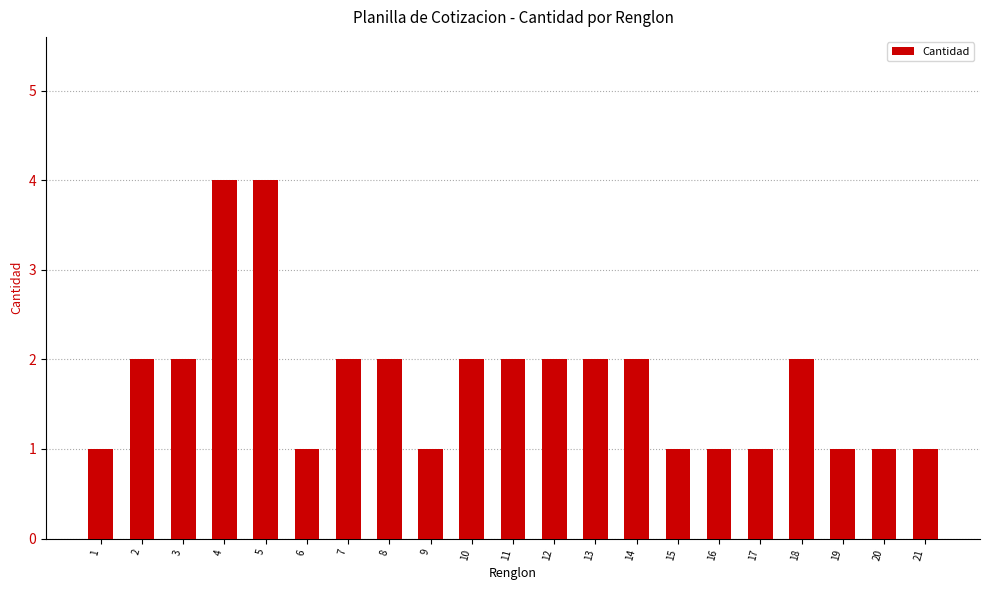

What is the average value?

2